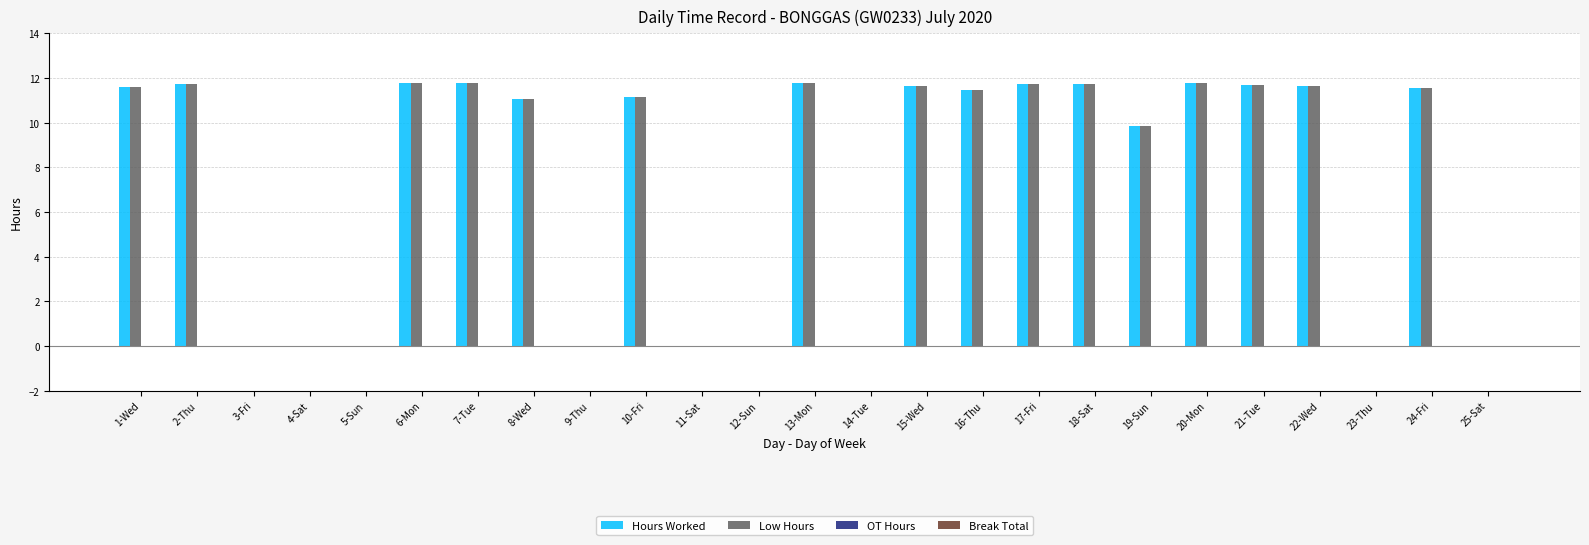

The value of Low Hours at 4-Sat is 0.0. True or false?

True